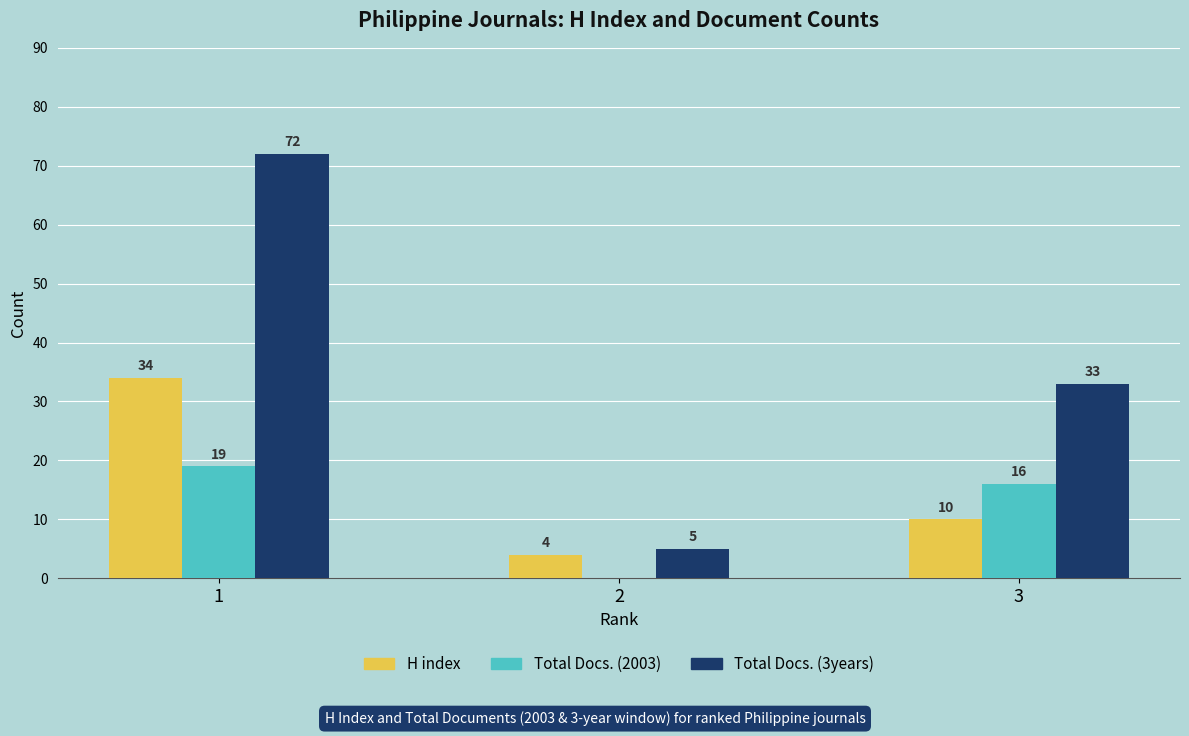

What is the sum of the Total Docs. (3years) values at 1 and 2?

77